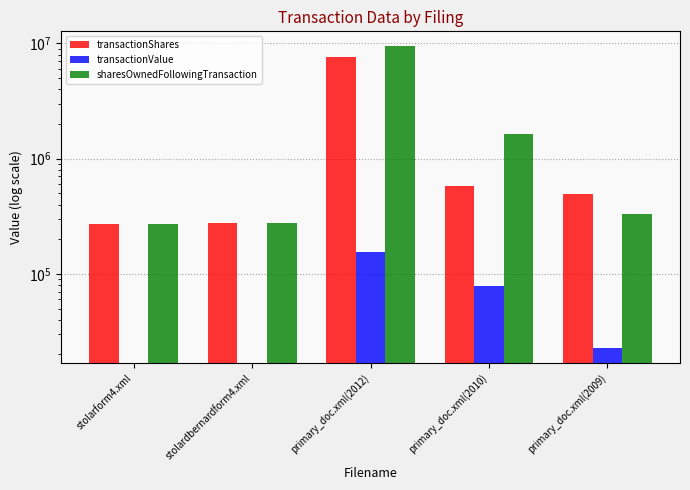

The transactionShares series shows 275122 at stolardbernardform4.xml. True or false?

True